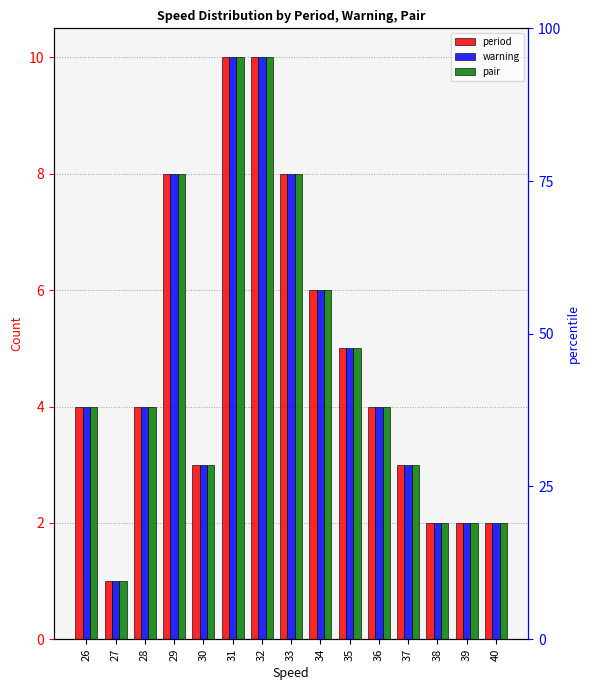

True or false: pair has a value of 2 at 40.

True